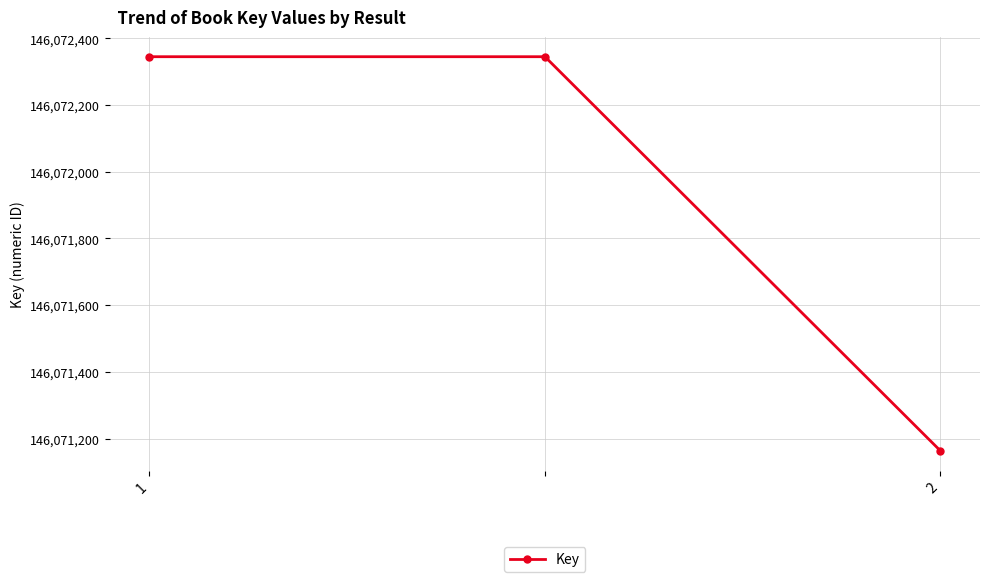

What is the maximum value shown in the chart?

146072345